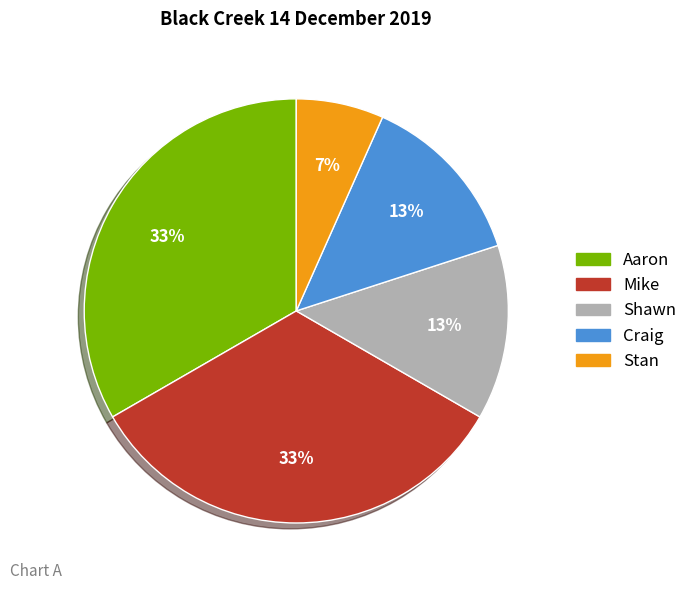

Which slice is the smallest?

Stan